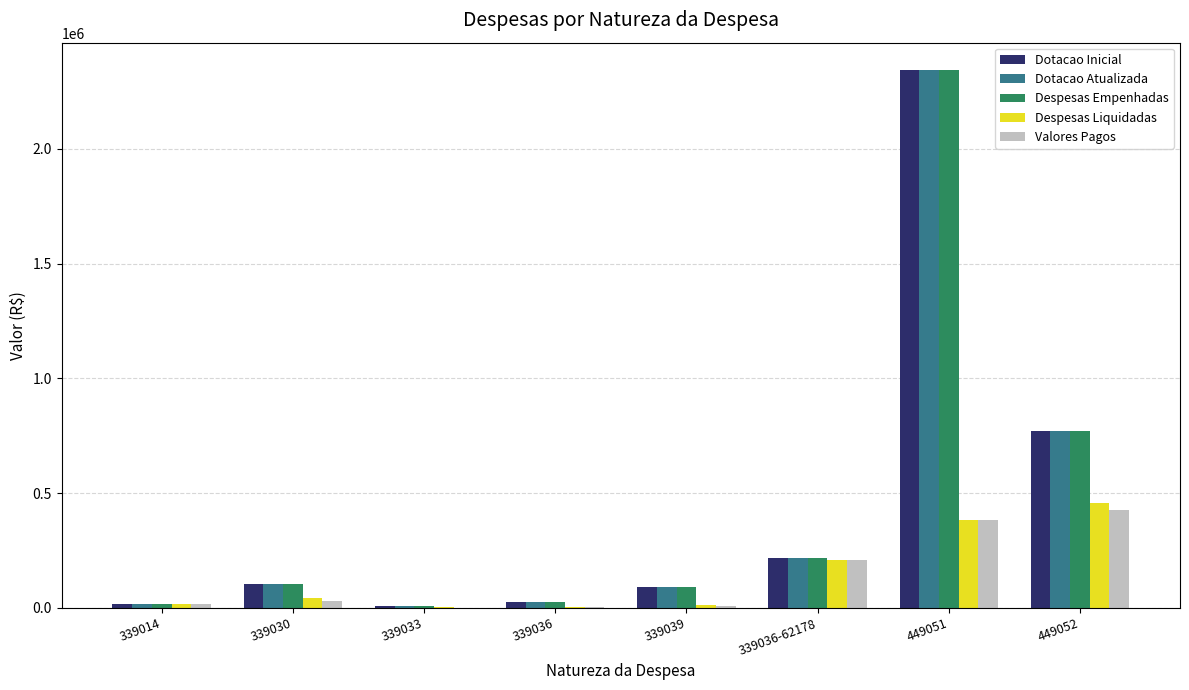

What is the spread (max minus min) of values at 339033?

5472.0